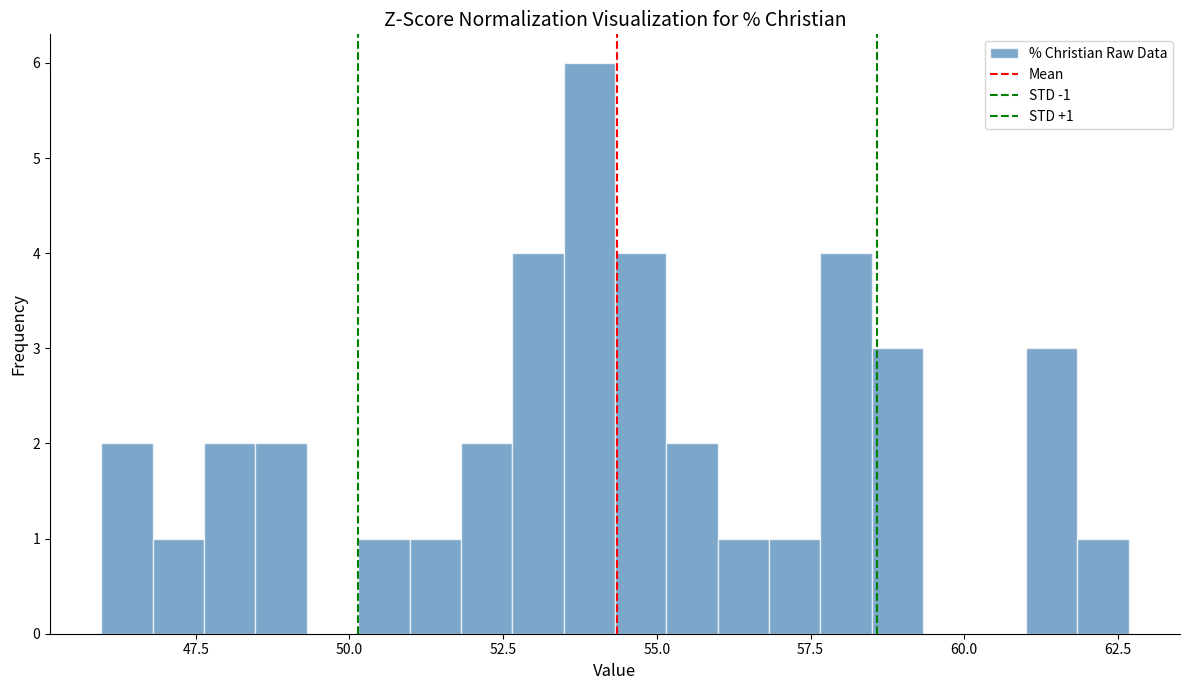

Around what value on the x-axis is the tallest bar? Give the approximate position of its centre, as read against the axis.

54.0